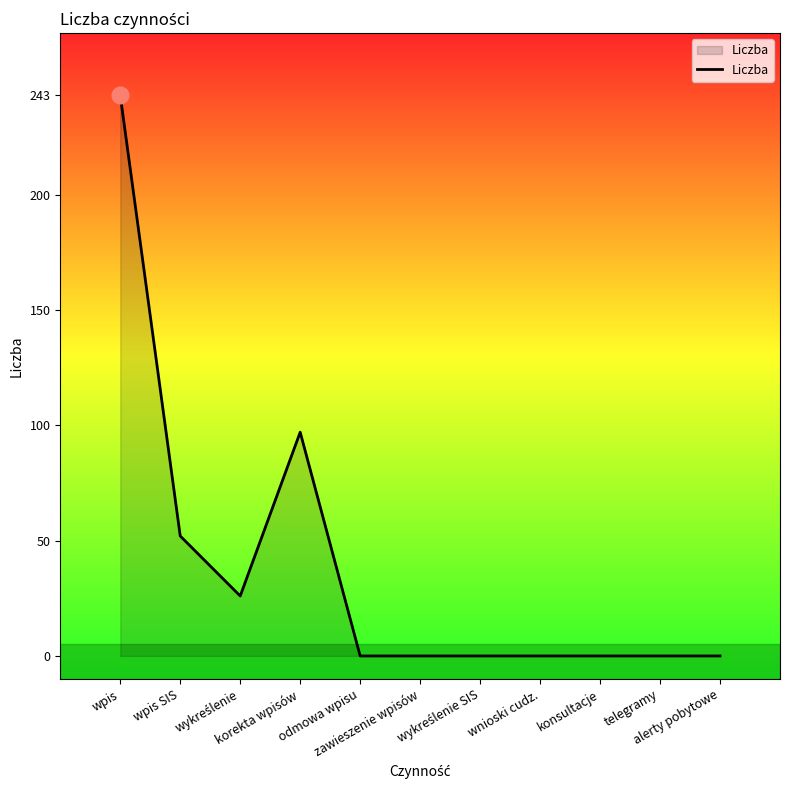

What is the difference between the maximum and minimum values?

243